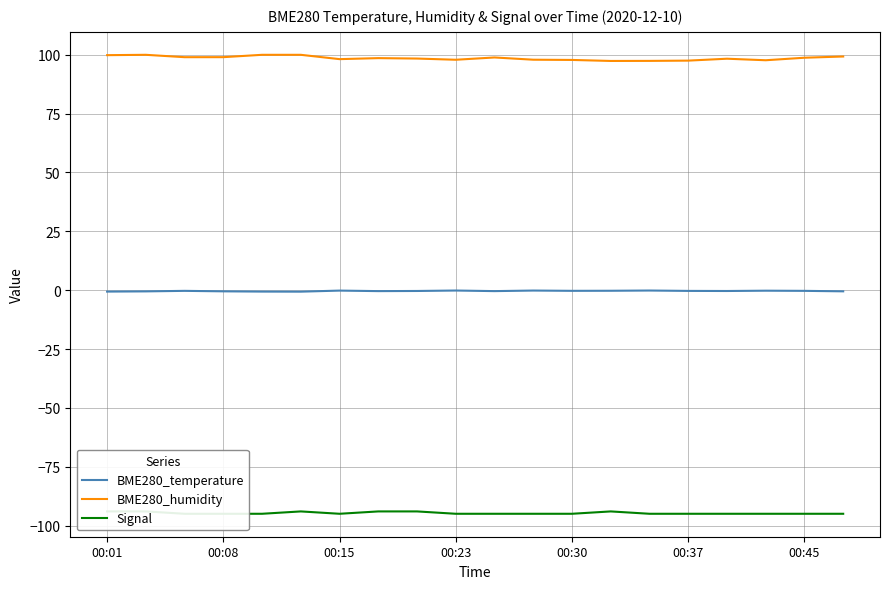

True or false: BME280_humidity and Signal intersect in this chart.

False